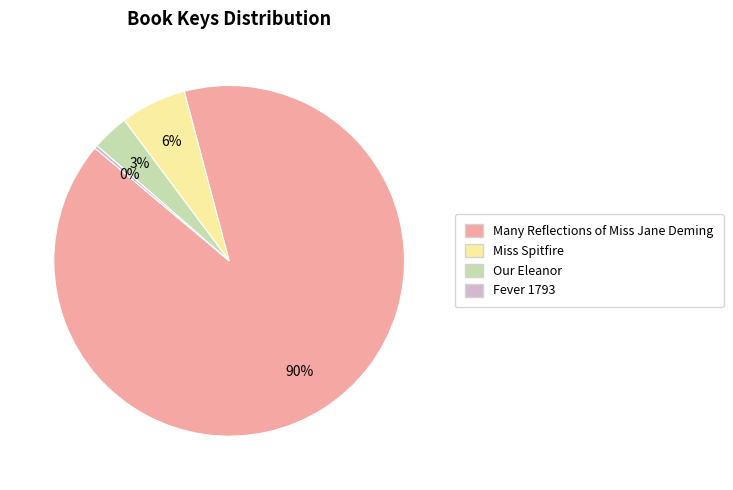

How many segments does this pie chart have?

4